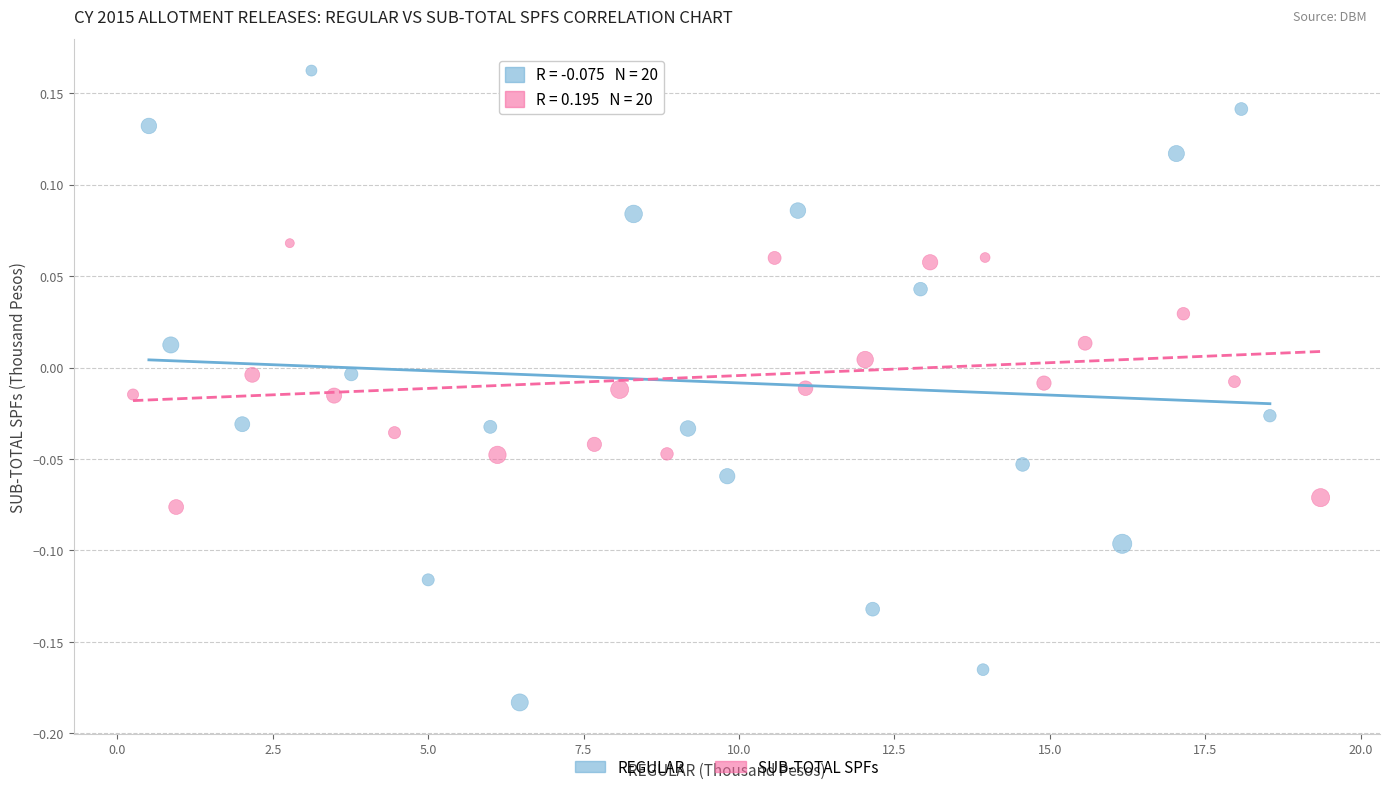

Which series reaches the maximum Y coordinate?

REGULAR